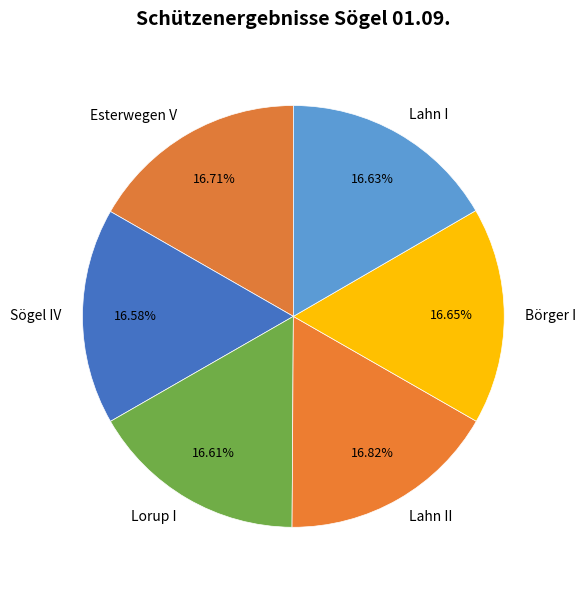

What is the ratio of the value at Lorup I to the value at Sögel IV?

1.0